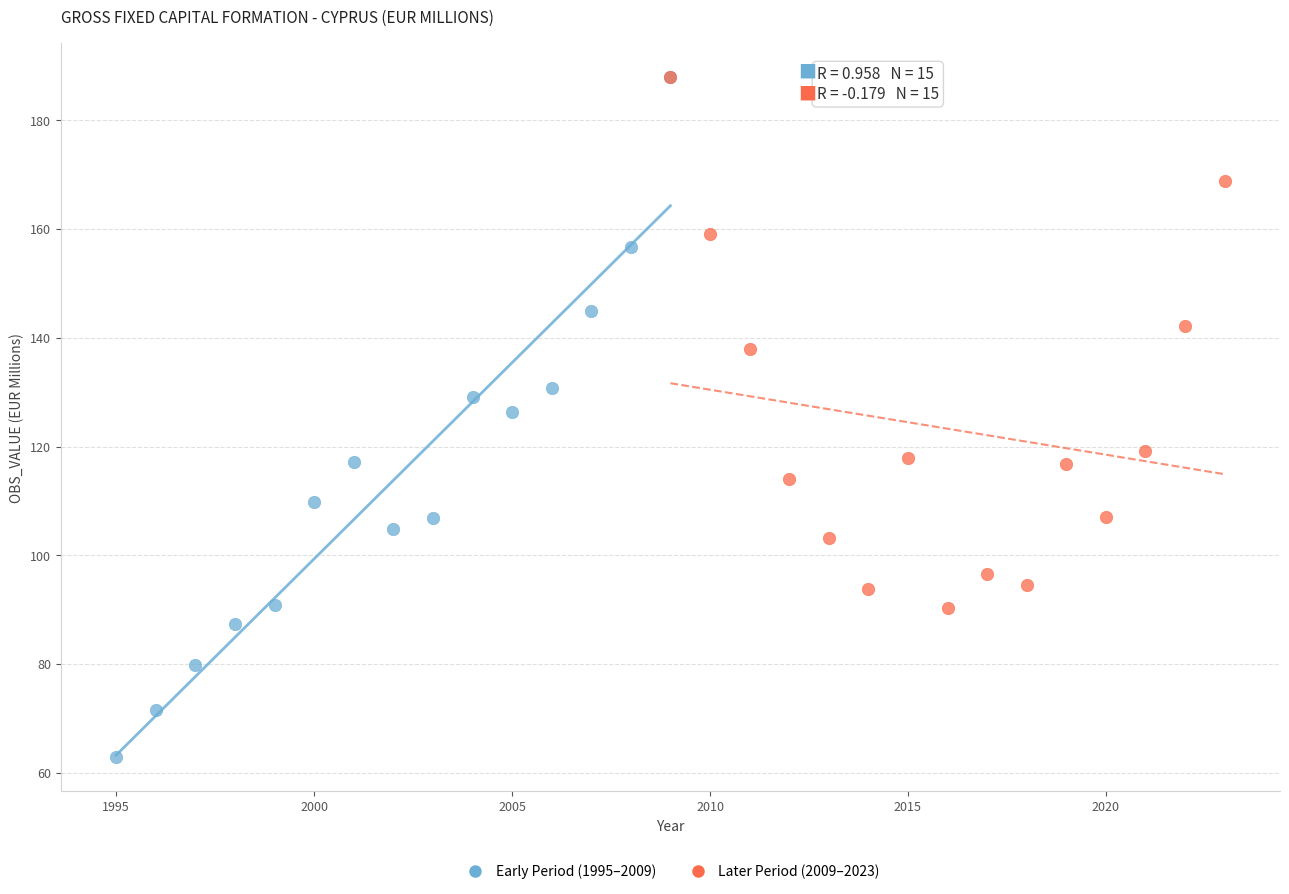

Which series has the largest Y range (max minus min)?

Early Period (1995–2009)